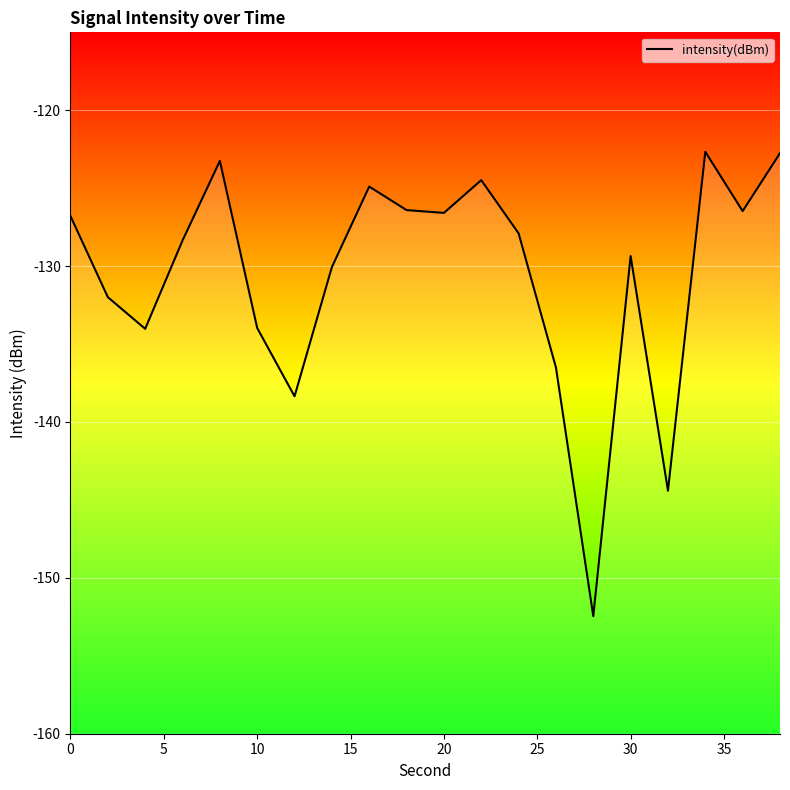

Between 10 and 5, which is larger?

5